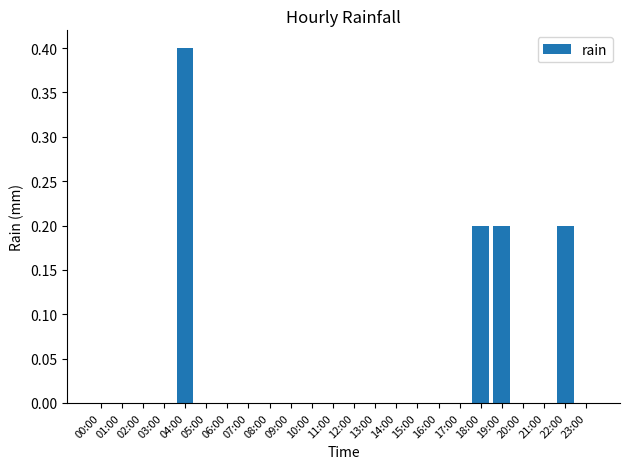

At which category does the chart reach its peak across all series?

04:00